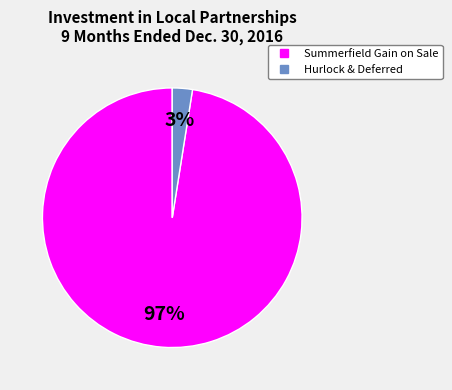

To the nearest percent, what is the average slice percentage?

50%